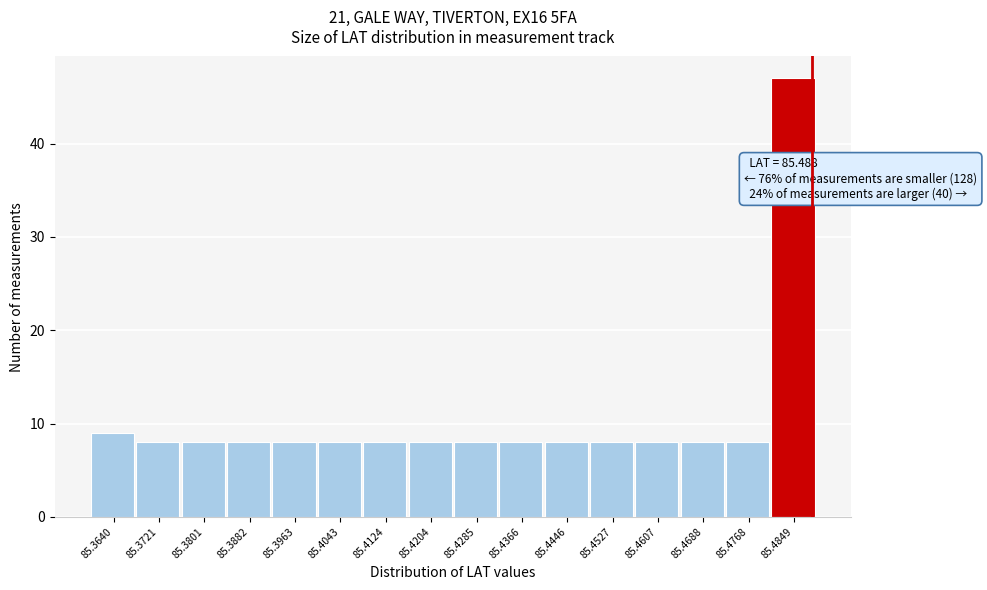

Which range on the x-axis has the tallest bar?

85.481 to 85.489